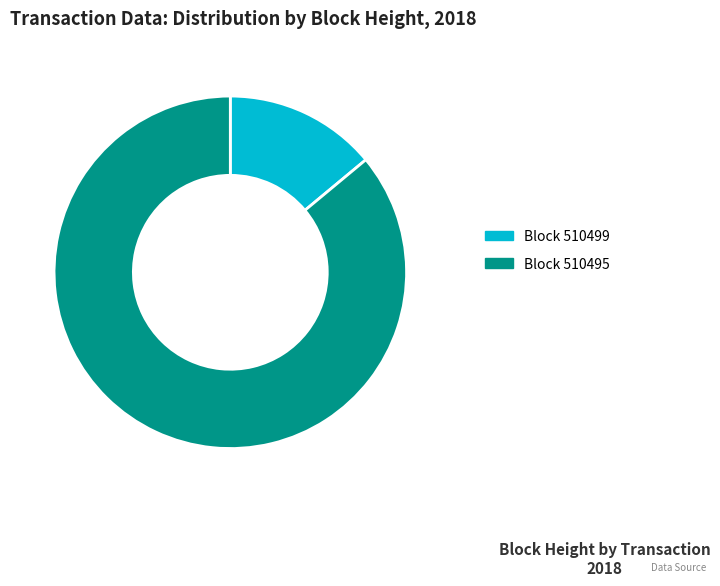

Is there any slice that represents more than half of the pie?

Yes